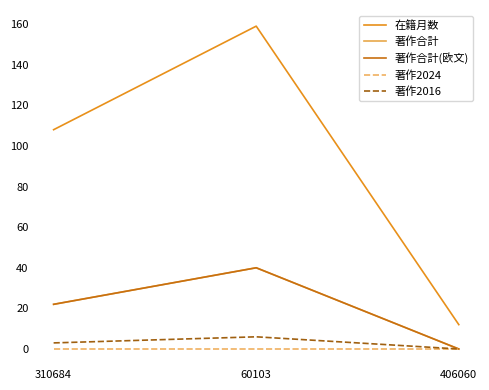

What is the label of the 3rd point from the right?

310684